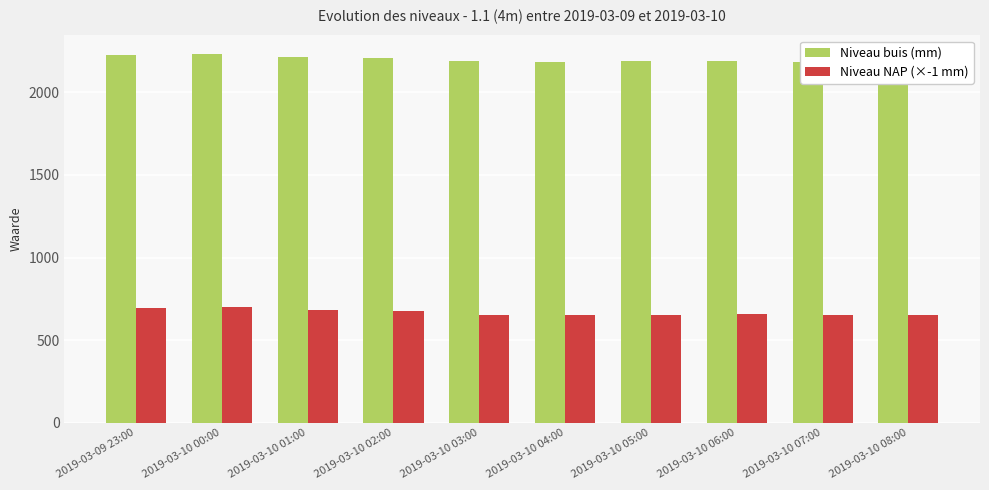

What are all the series names shown in the legend?

Niveau buis (mm), Niveau NAP (×-1 mm)